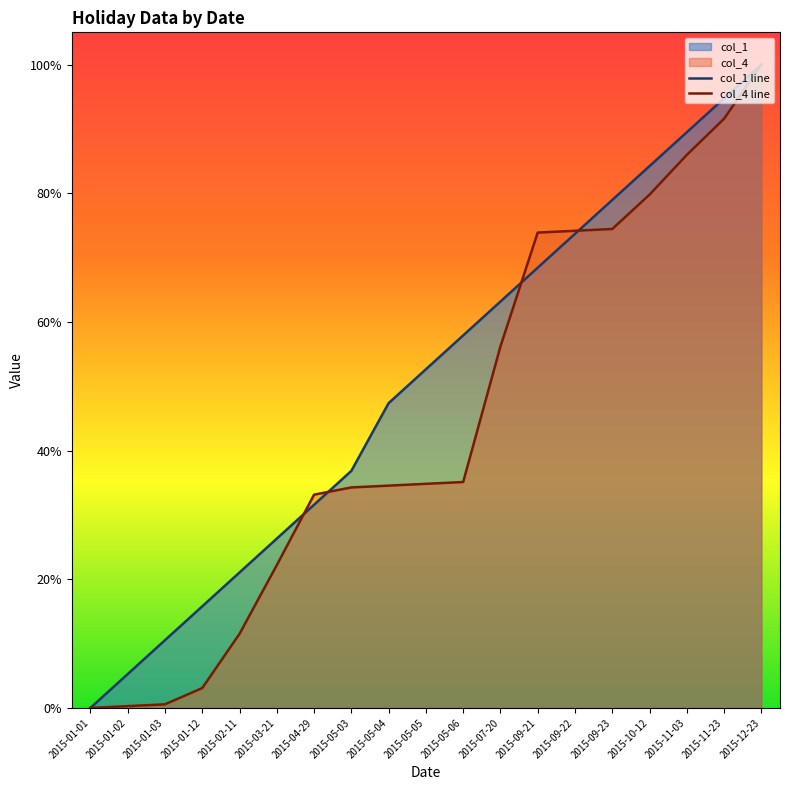

Is it true that col_1 line equals 0.5 at 2015-05-05?

True